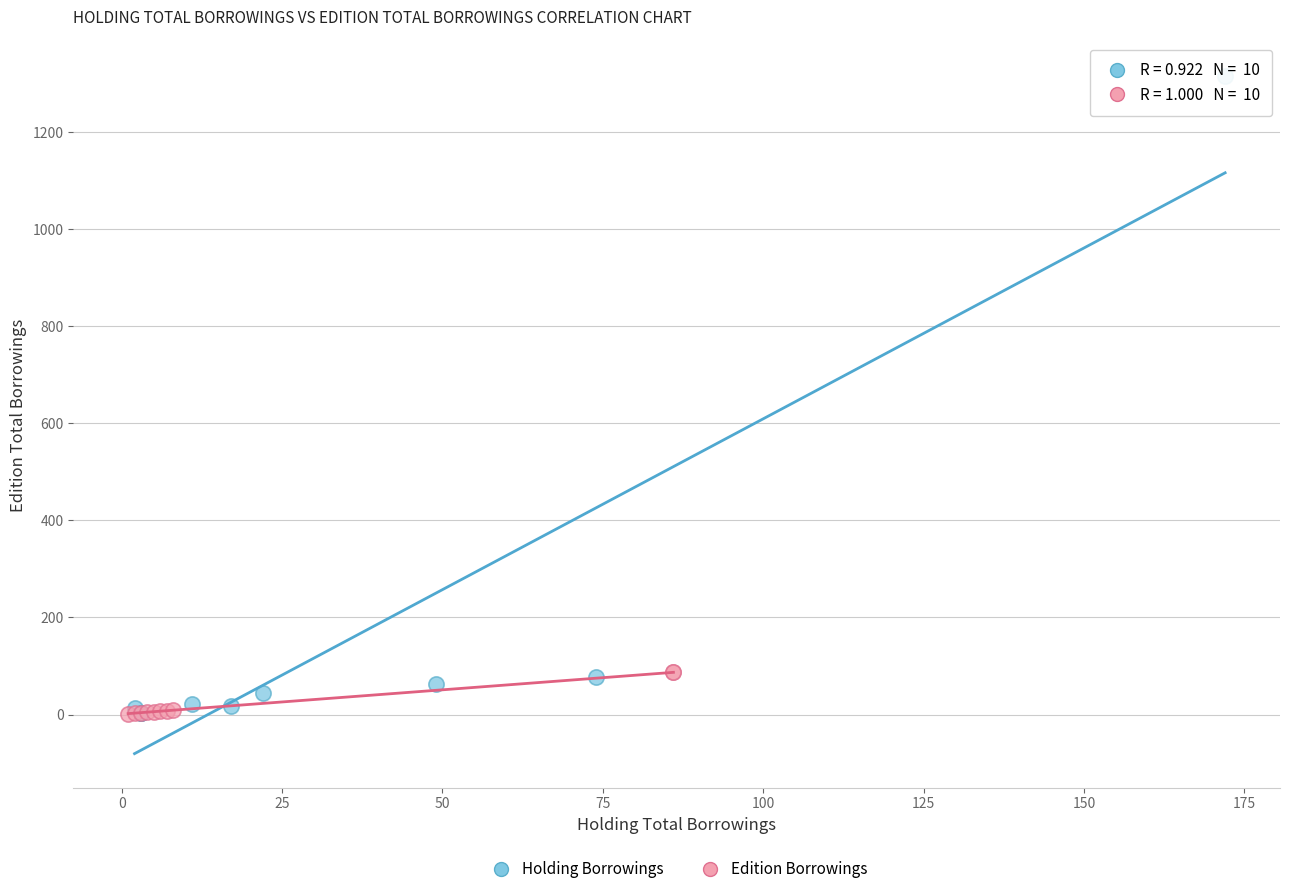

Which series contains the highest Y value?

Holding Borrowings